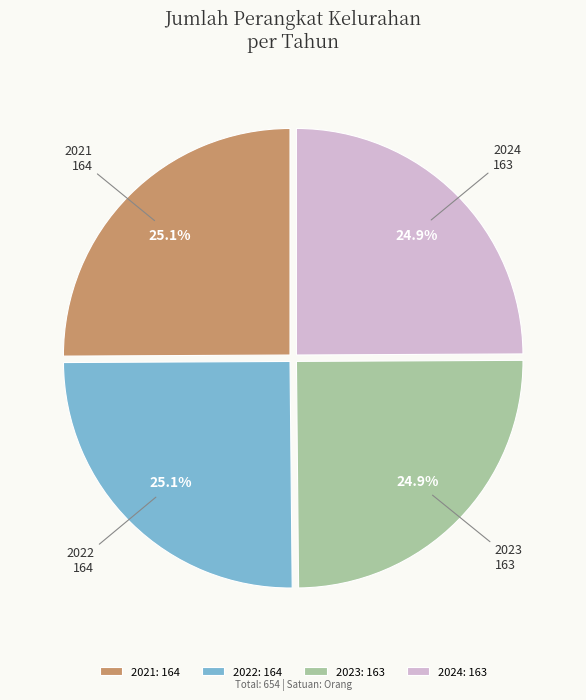

How many segments does this pie chart have?

4